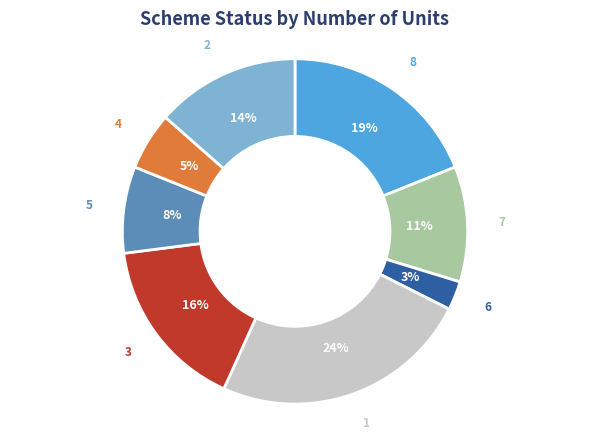

Is it true that 3 is 6% of the pie?

False